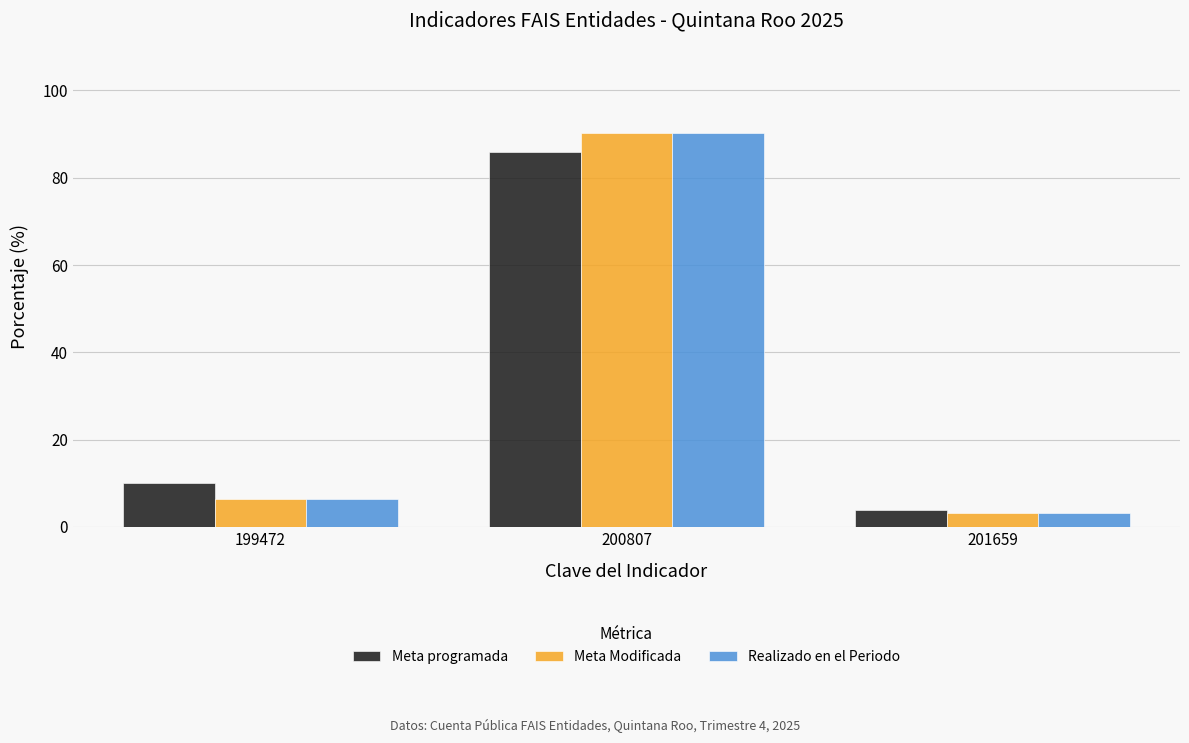

Rank the categories by Meta Modificada value from highest to lowest.

200807, 199472, 201659